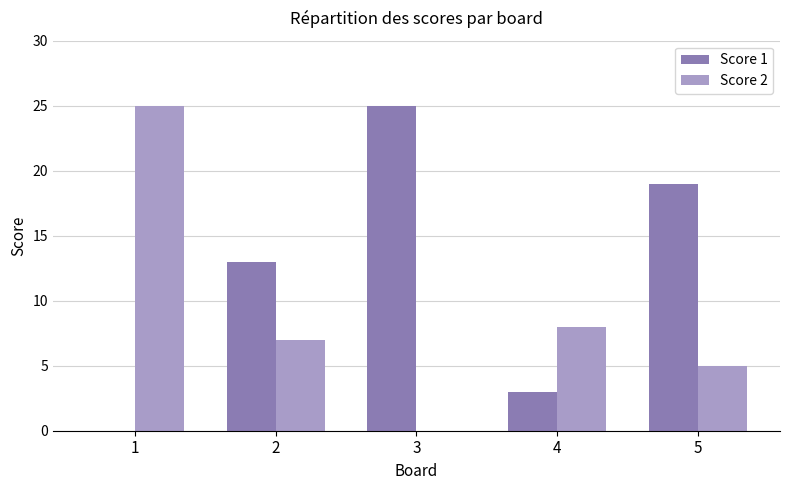

Between 4 and 5, which series saw the biggest shift?

Score 1